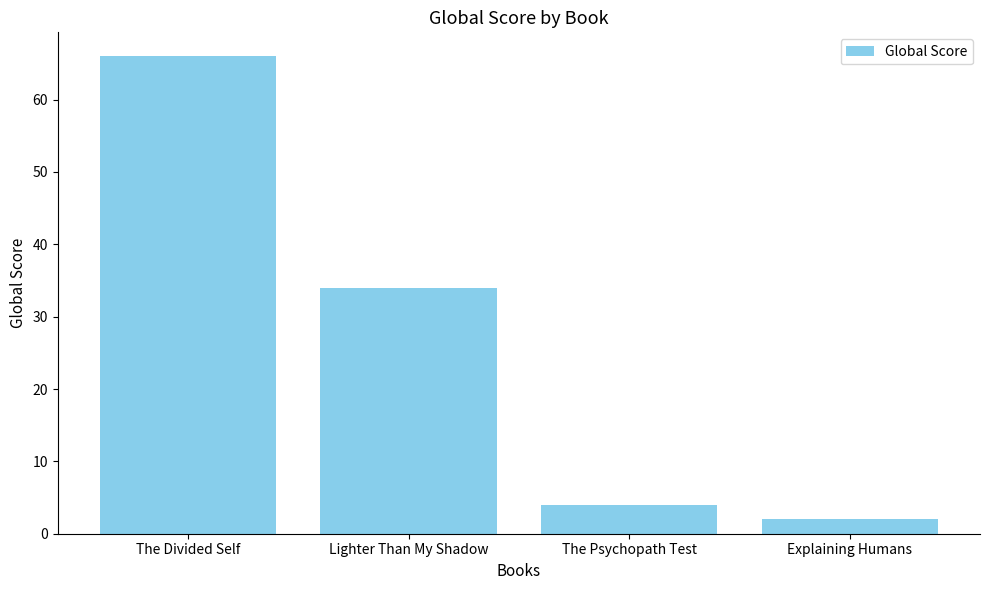

What value does the data have at The Divided Self, to the nearest 10?

70